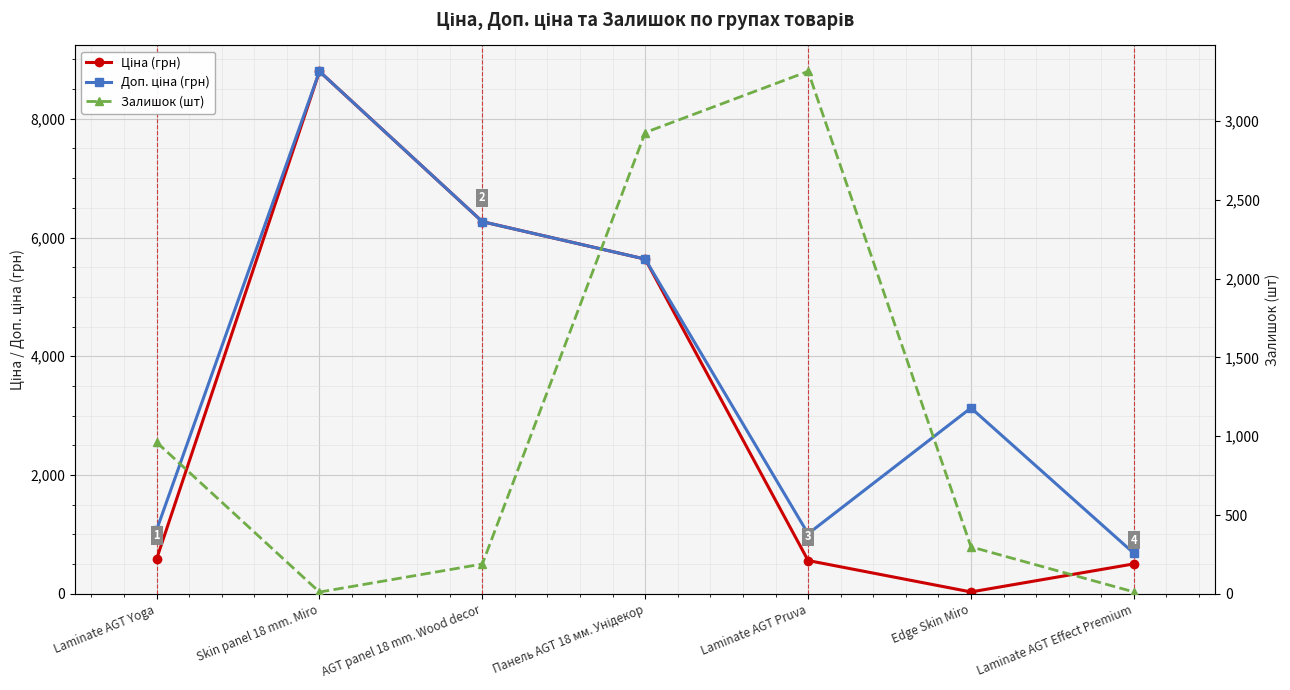

Is the value of Залишок (шт) at Laminate AGT Pruva greater than the value of Доп. ціна (грн) at AGT panel 18 mm. Wood decor?

No